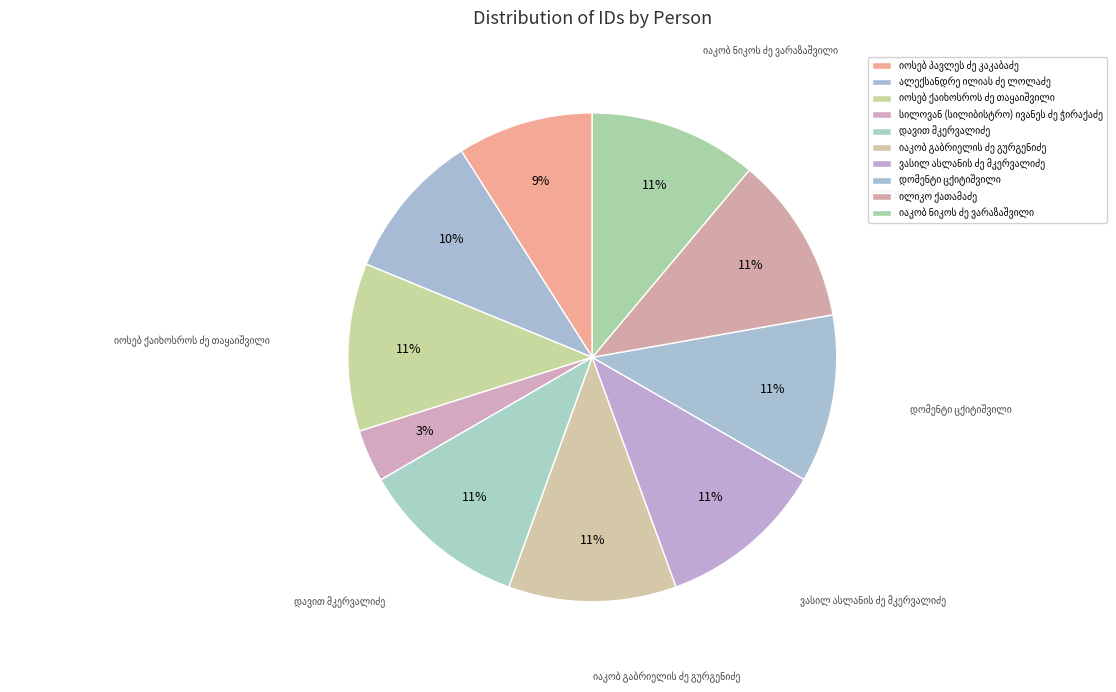

Count the number of slices in the pie.

10